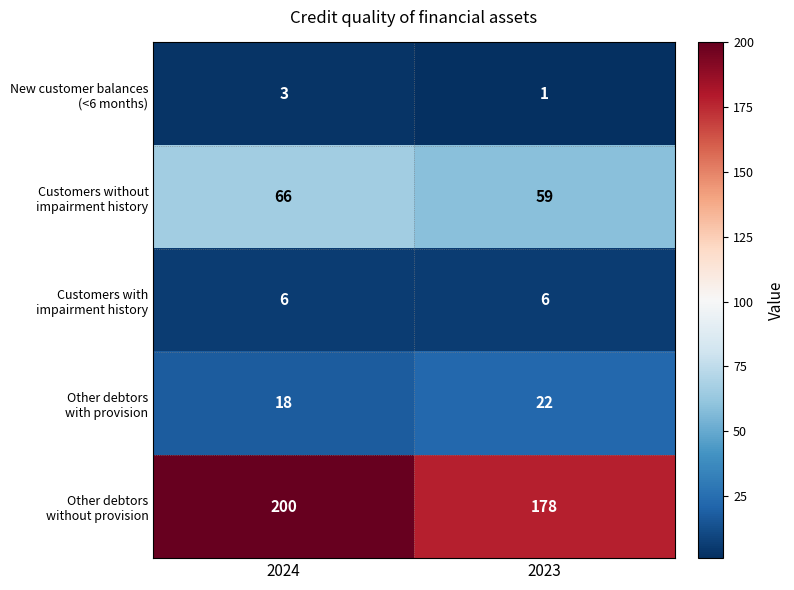

What is the spread (max minus min) of values at 2023?

177